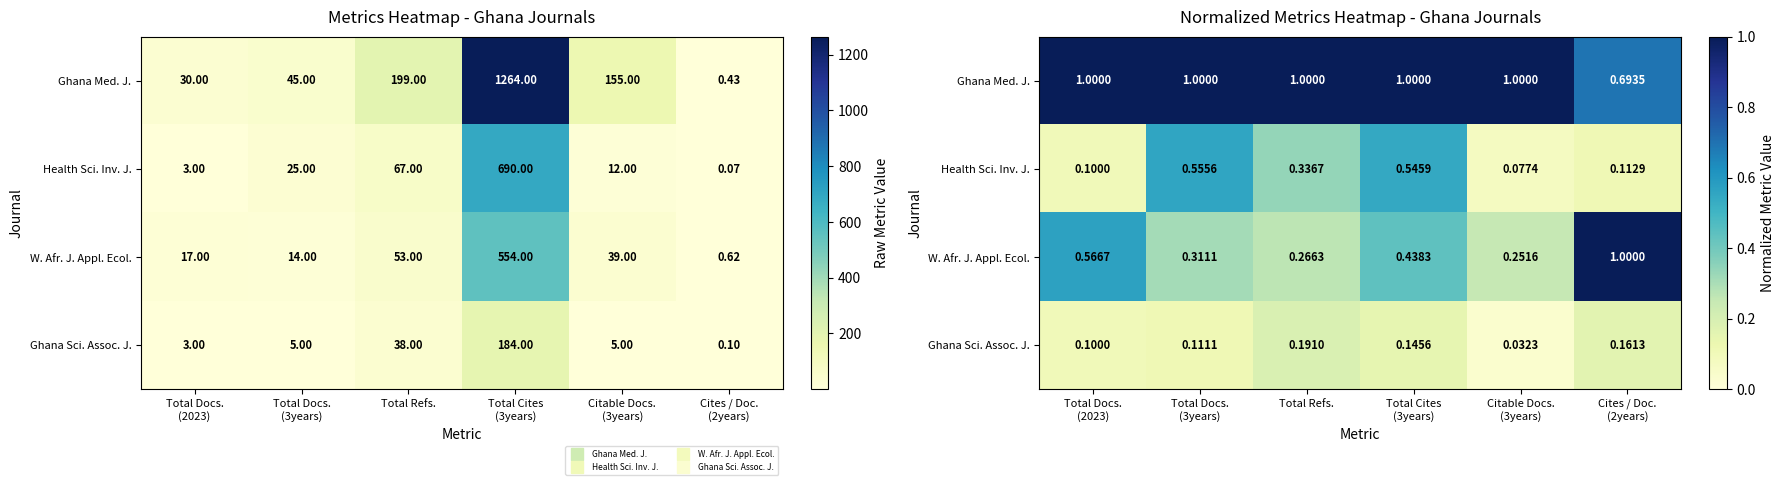

At how many categories does at least one series exceed 0?

6